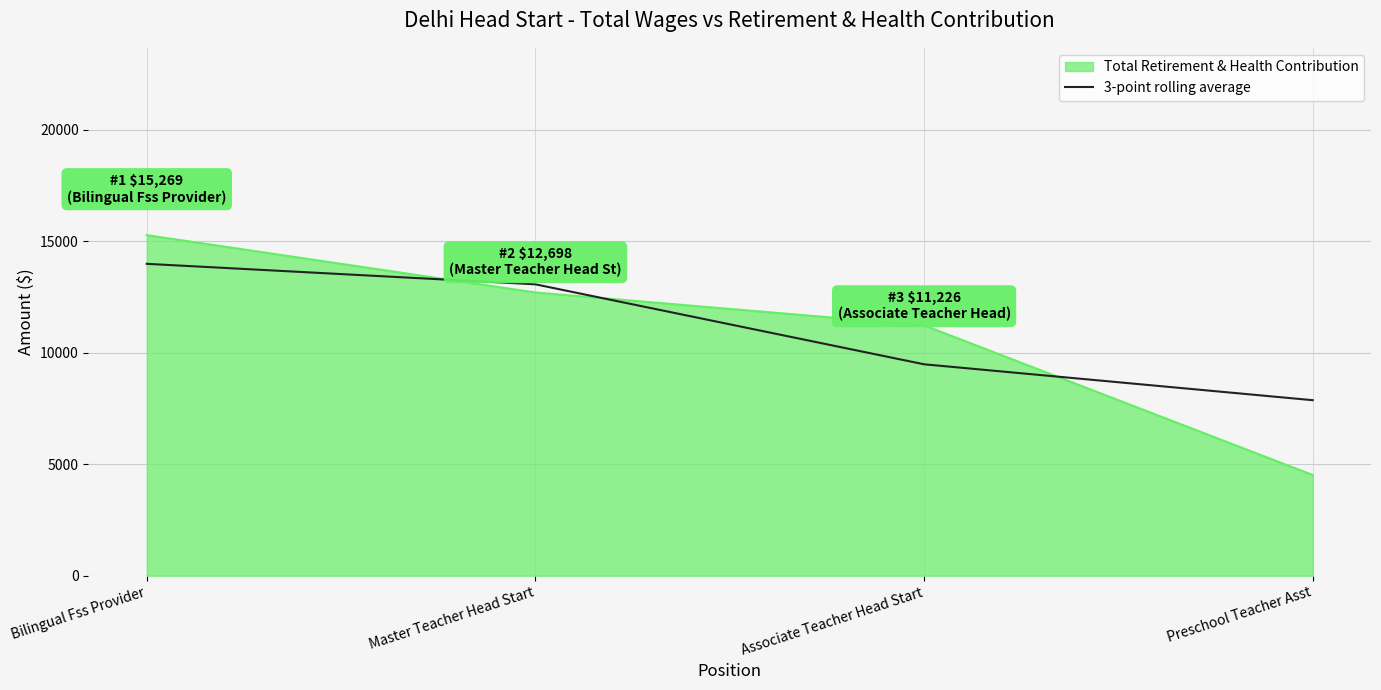

Rank the categories by 3-point rolling average value from highest to lowest.

Bilingual Fss Provider, Master Teacher Head Start, Associate Teacher Head Start, Preschool Teacher Asst